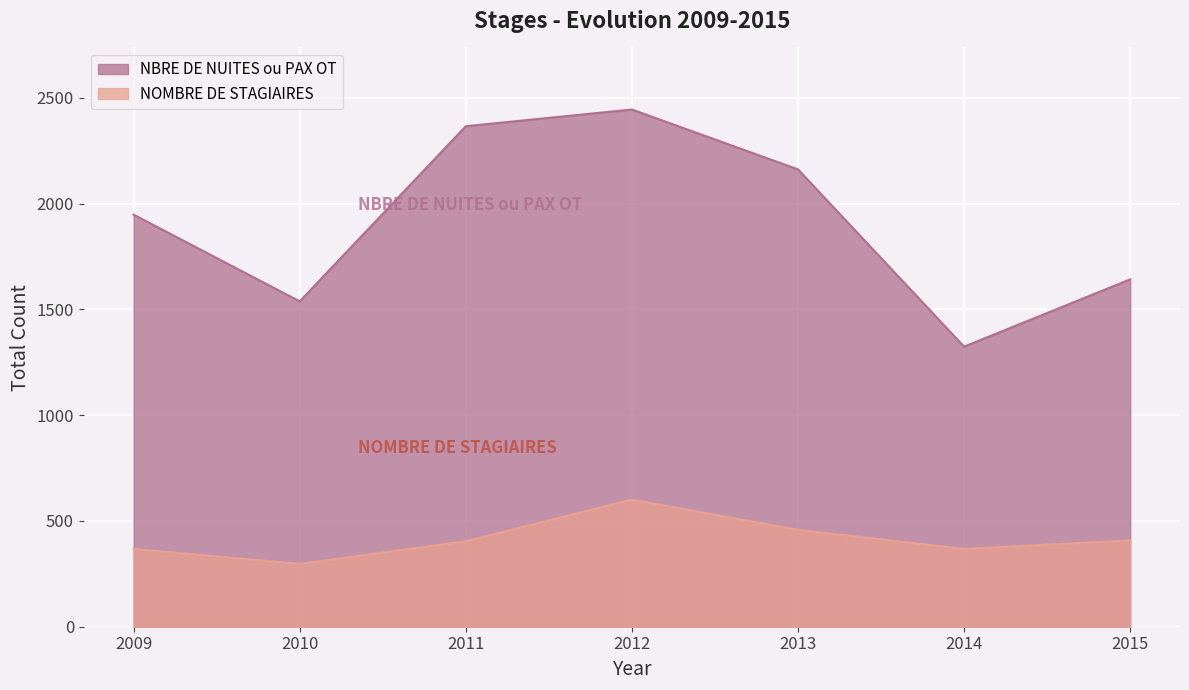

List the series in order of their overall mean, highest first.

NBRE DE NUITES ou PAX OT, NOMBRE DE STAGIAIRES